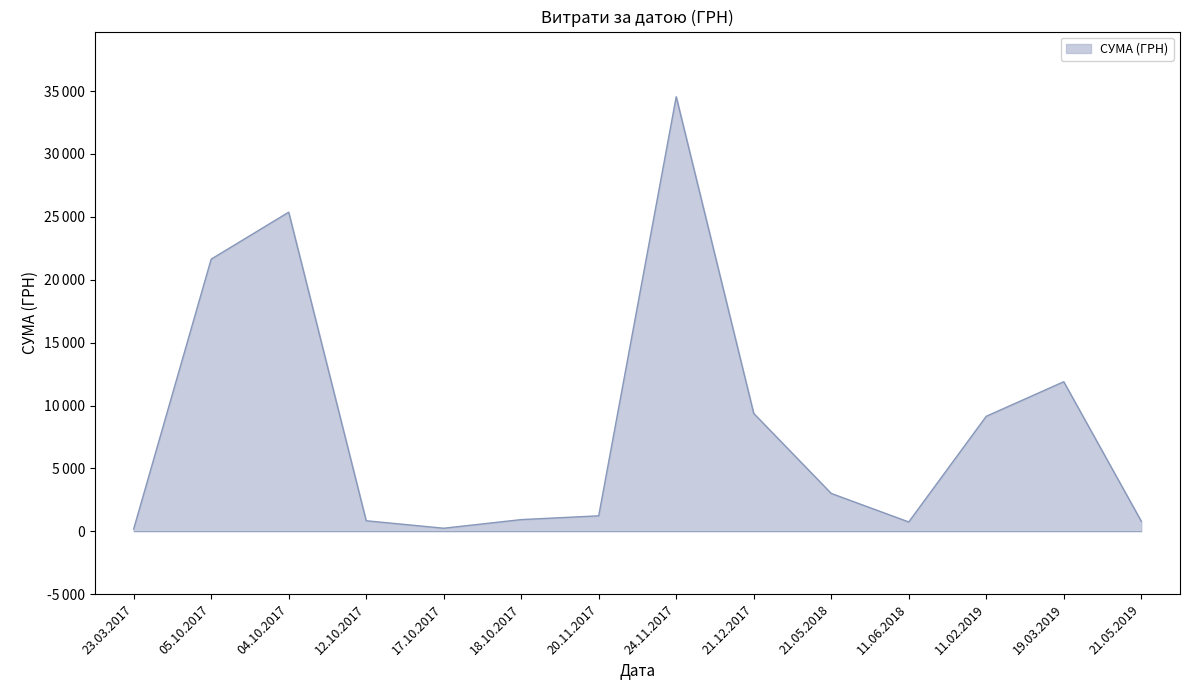

Is this an area chart (filled region under the line)?

Yes